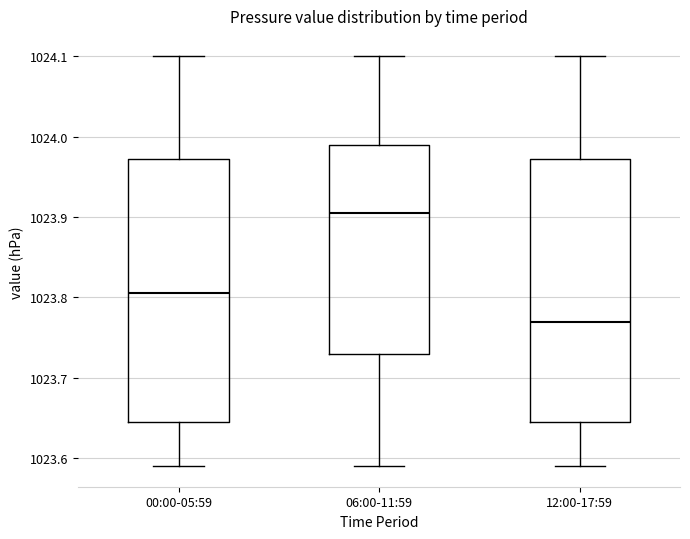

Which box's median line is the highest?

06:00-11:59